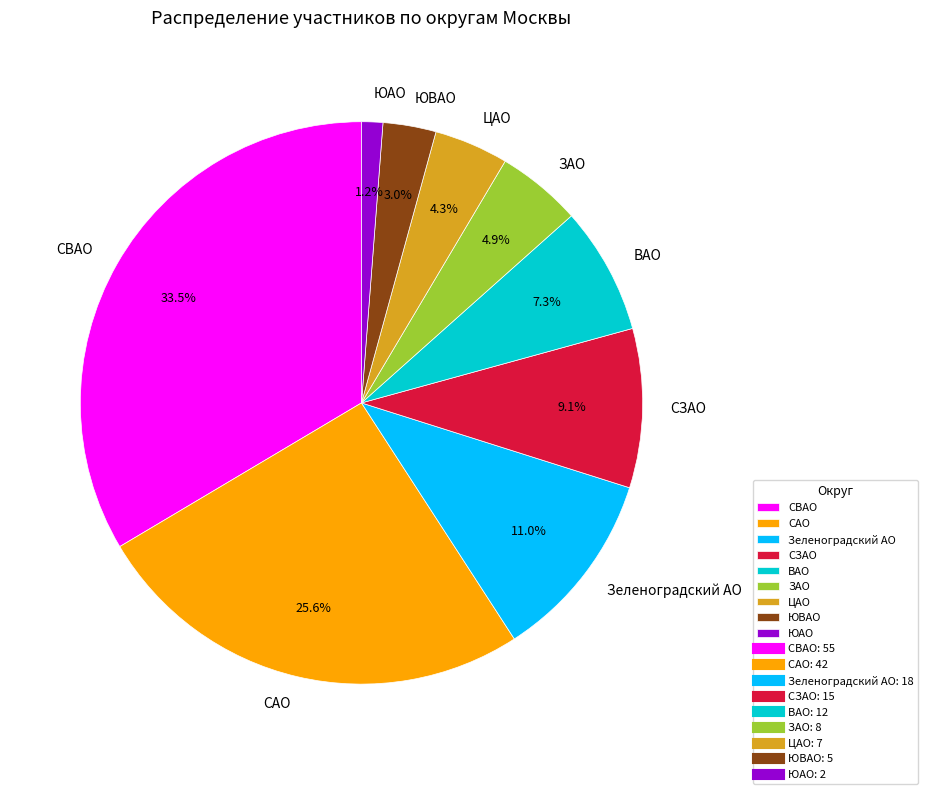

Is there any slice that represents more than half of the pie?

No